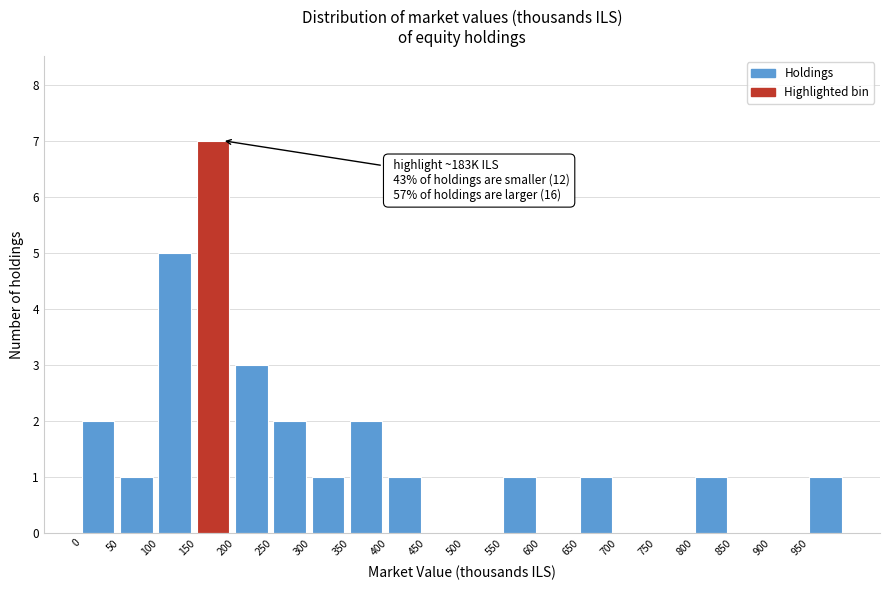

Over which range of the x-axis is the bar tallest?

150 to 200